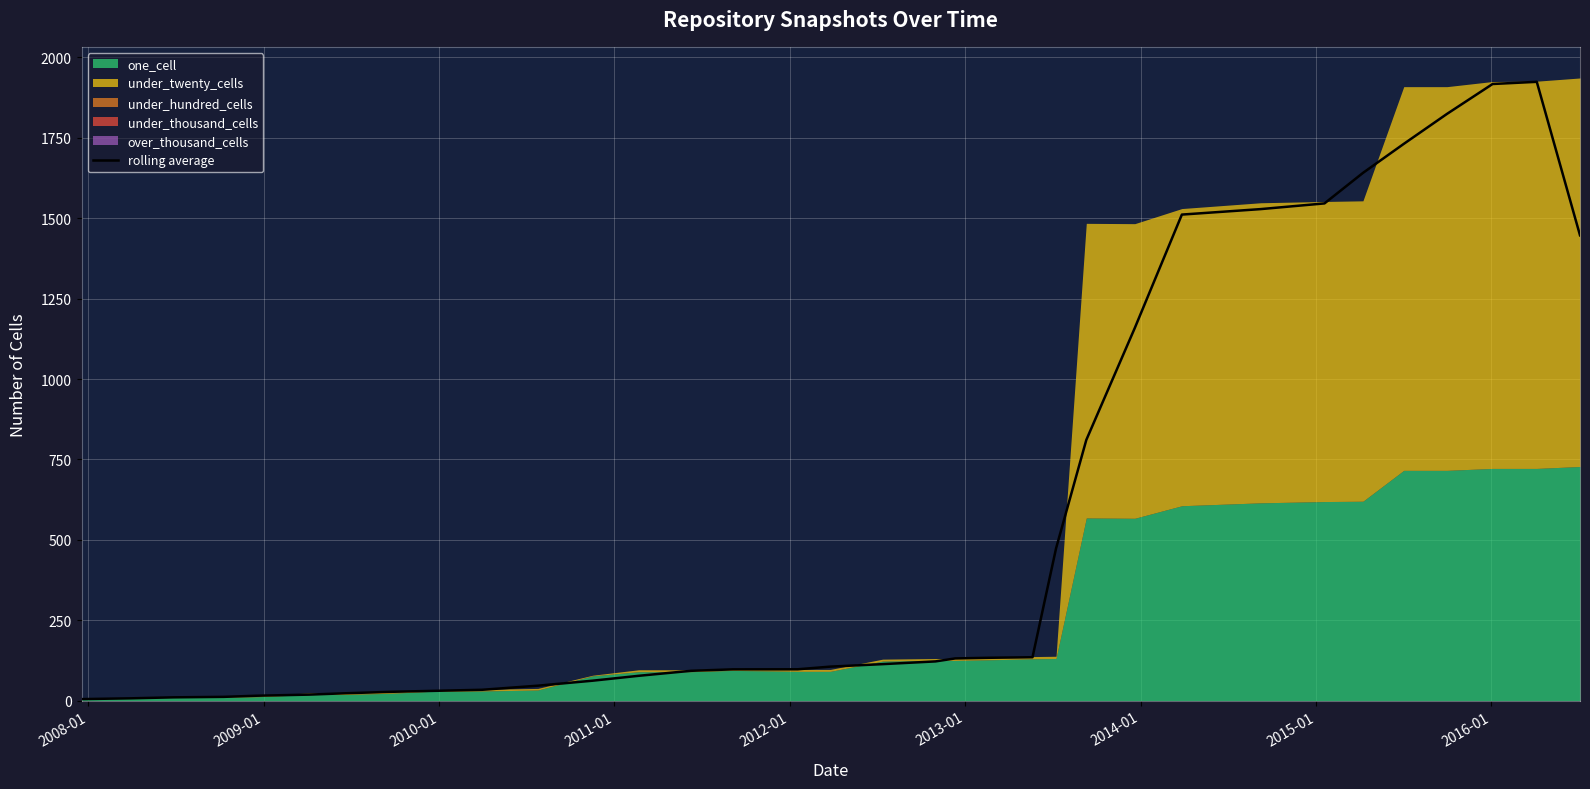

What is the average value?

556.1